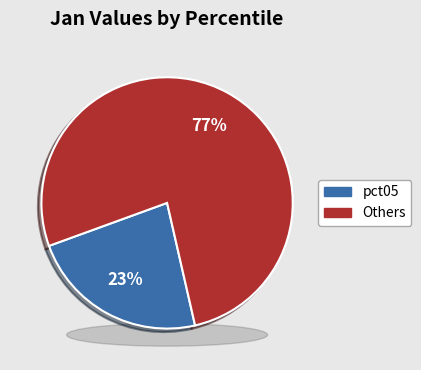

What percentage is the pct05 slice, to the nearest percent?

23%